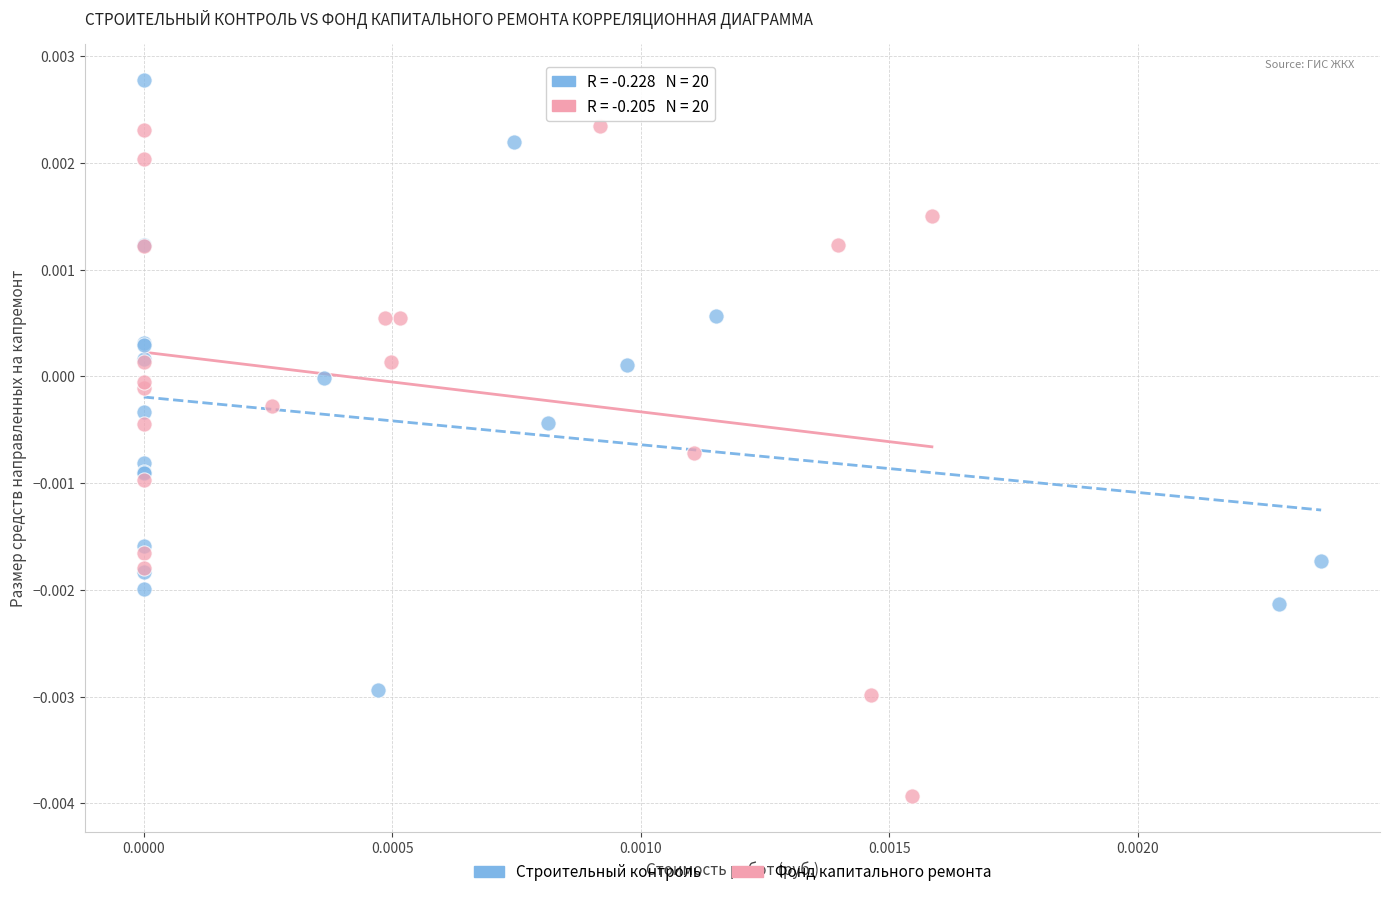

Which series reaches the maximum Y coordinate?

Строительный контроль